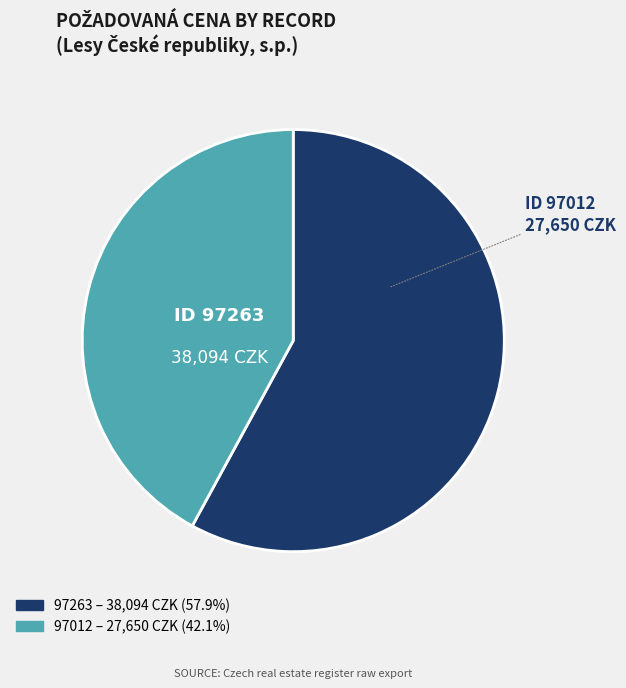

The 97012 slice represents 42% of the pie. True or false?

True